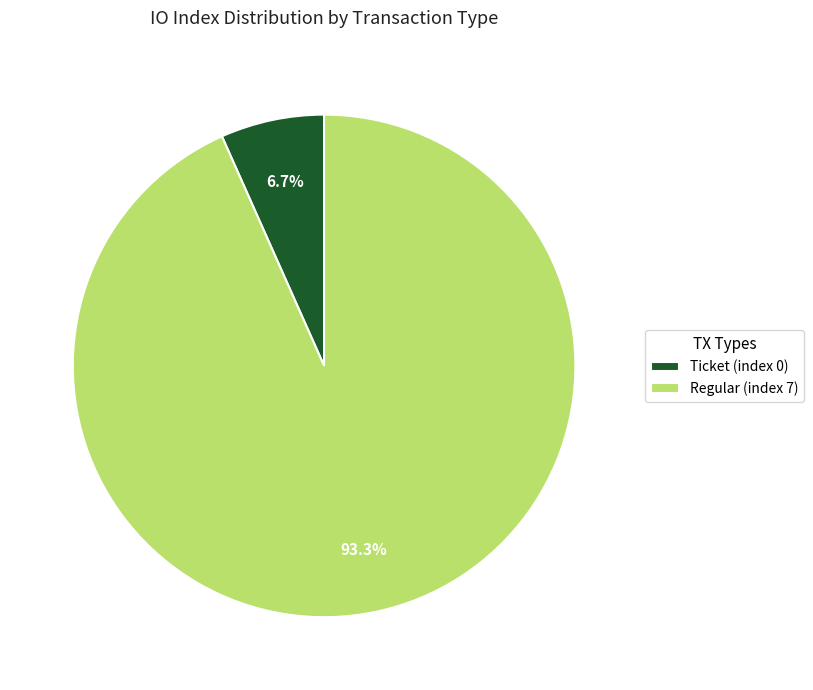

Which has a higher value, Ticket (index 0) or Regular (index 7)?

Regular (index 7)